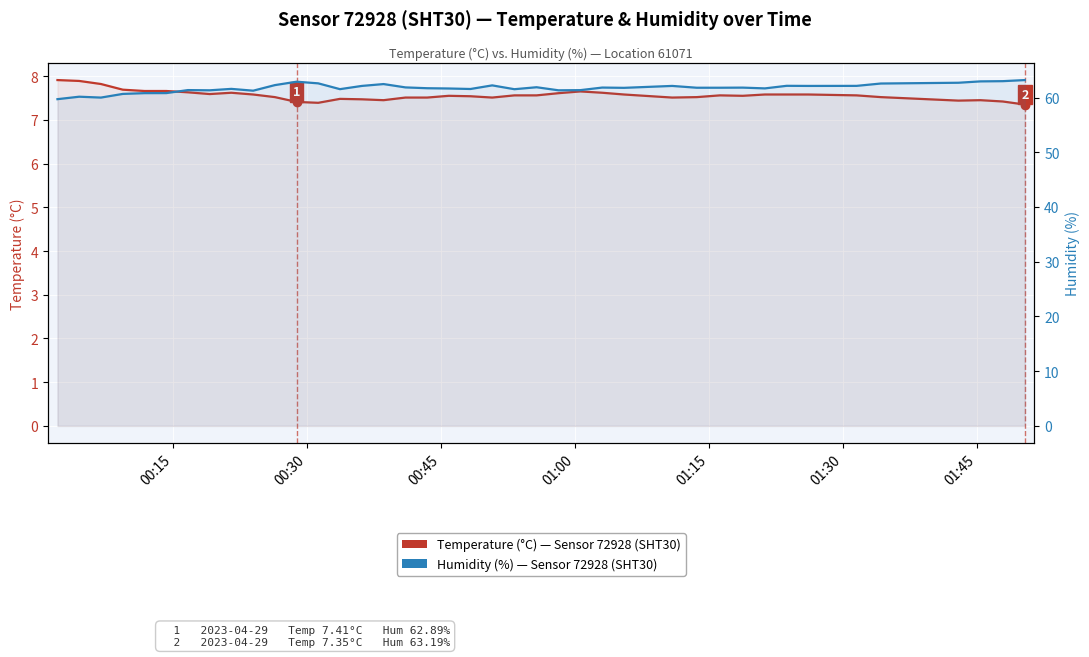

The Temperature (°C) — Sensor 72928 series shows 5.2 at 20. True or false?

False